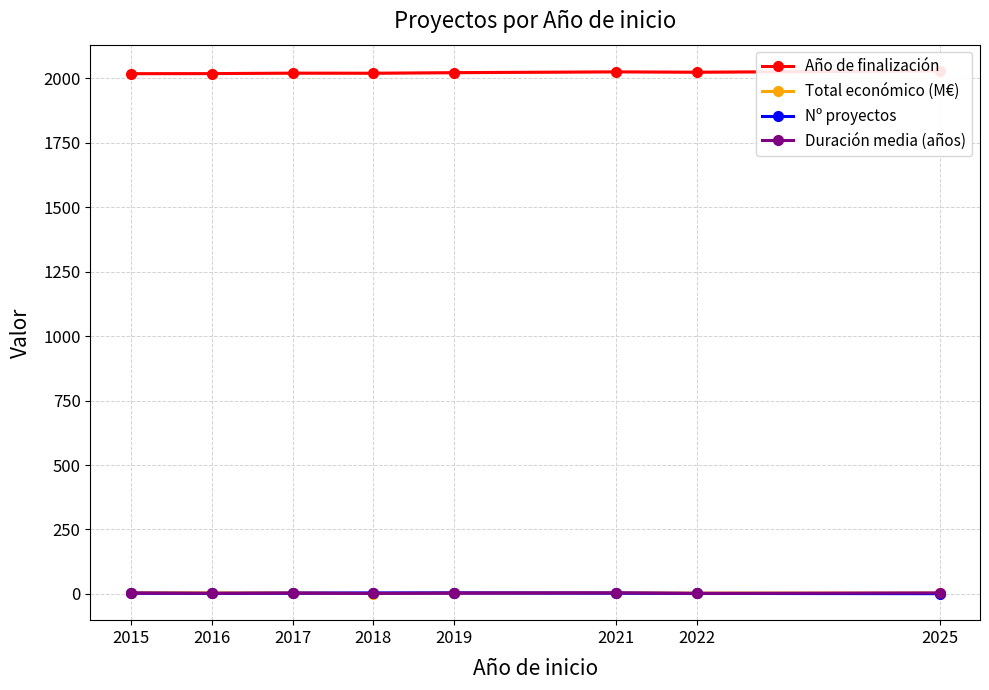

In Nº proyectos, how many points are lower than both neighbors (excluding endpoints)?

1